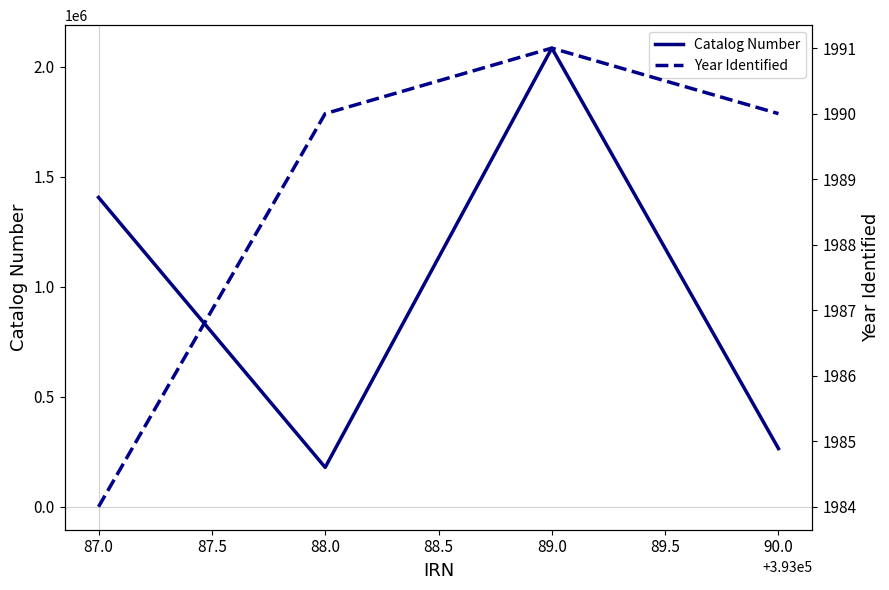

How many lines are shown in the chart?

2